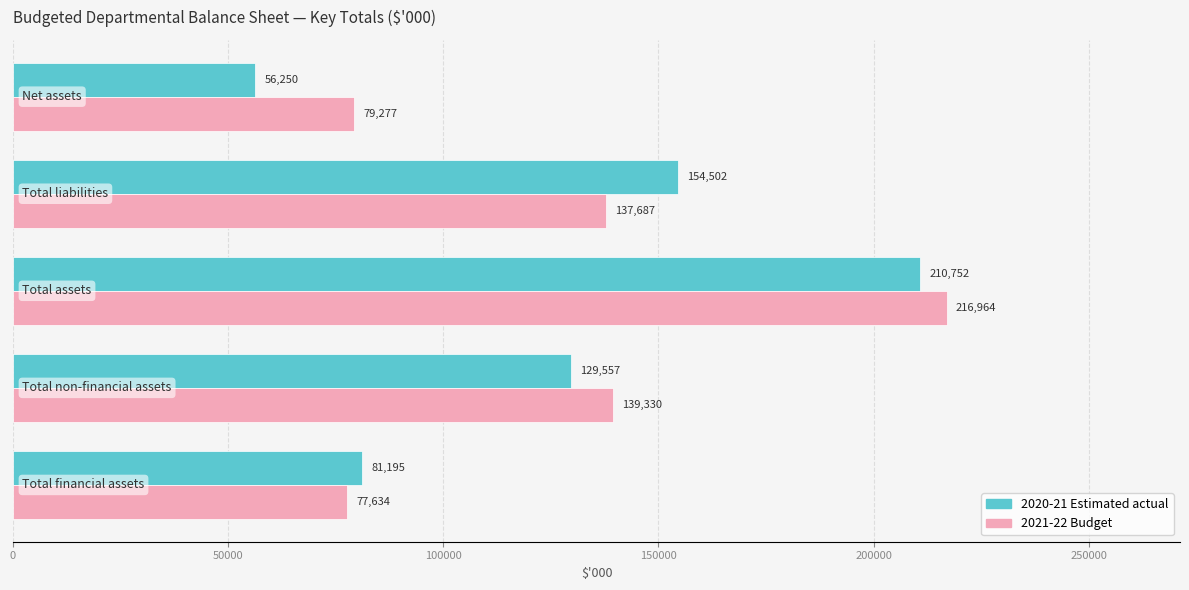

What is the difference between the maximum and minimum values in the 2020-21 Estimated actual series?

154502